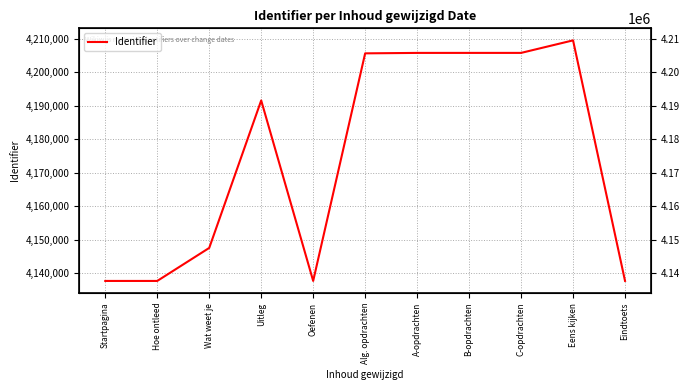

Rank the categories by value from lowest to highest.

Startpagina, Hoe ontleed, Oefenen, Eindtoets, Wat weet je, Uitleg, Alg. opdrachten, A-opdrachten, B-opdrachten, C-opdrachten, Eens kijken